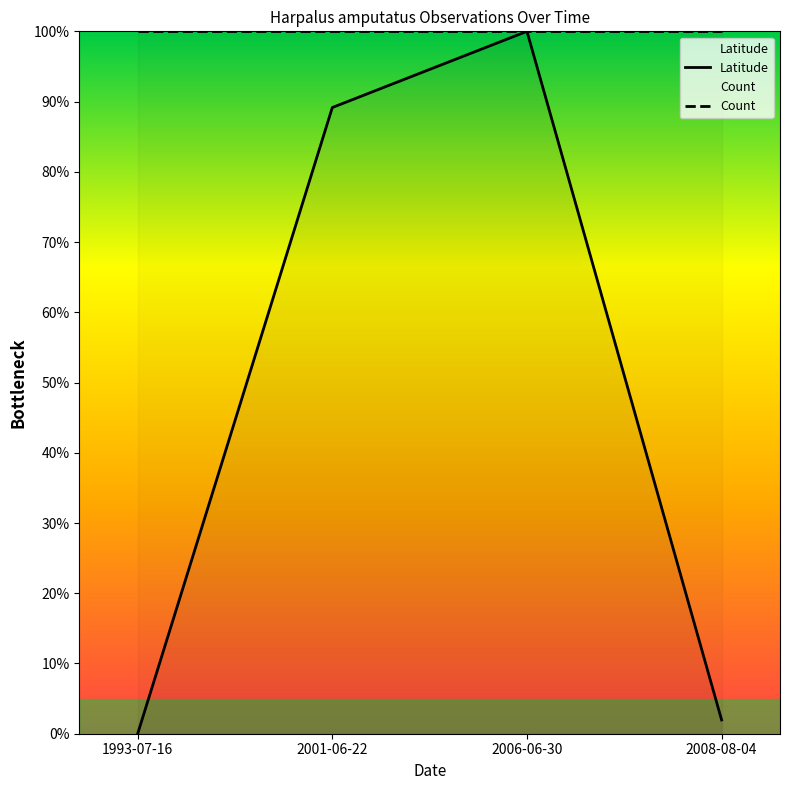

At which category is the sum across all series the highest?

2006-06-30